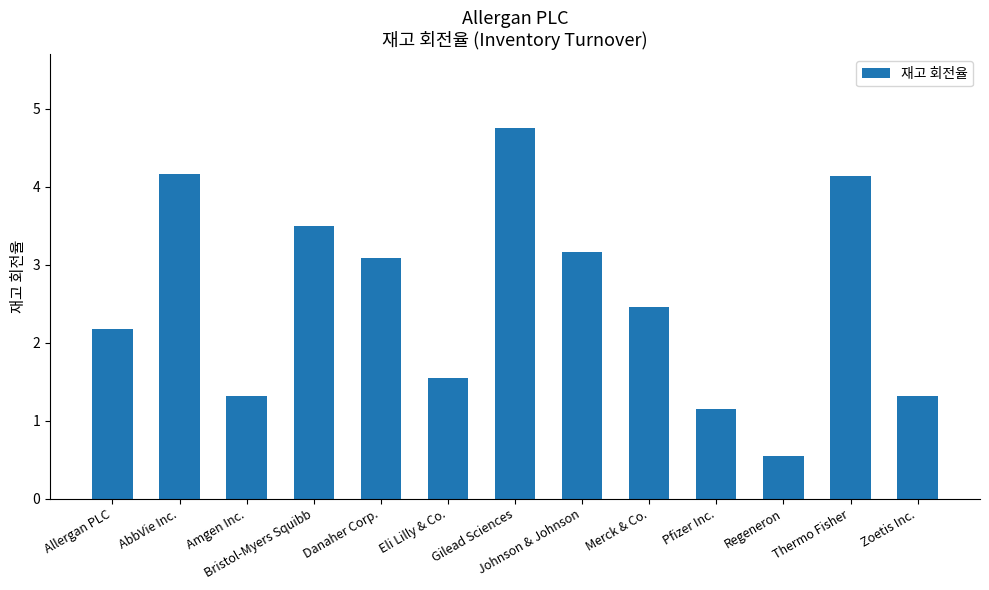

The value at Johnson & Johnson is 3.2. True or false?

True